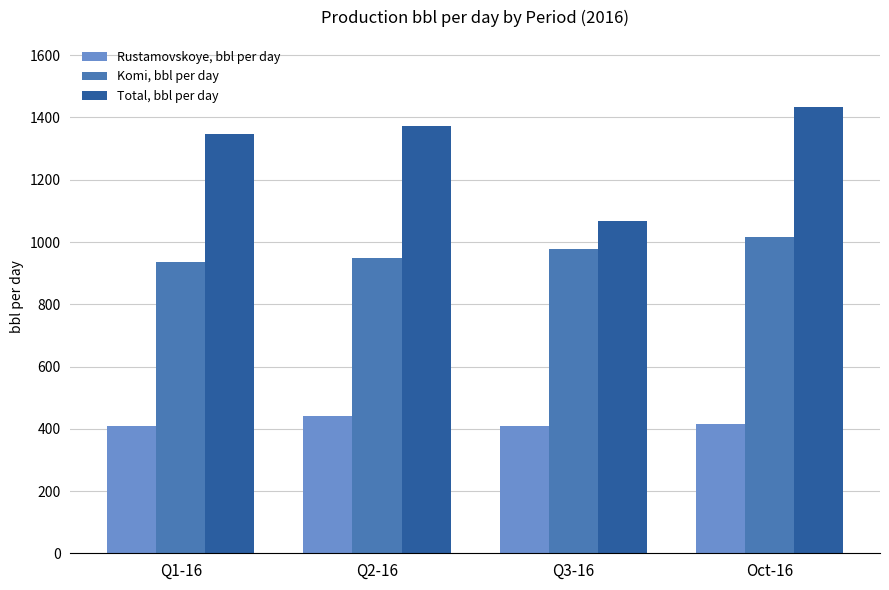

What is the spread (max minus min) of values at Q3-16?

658.4